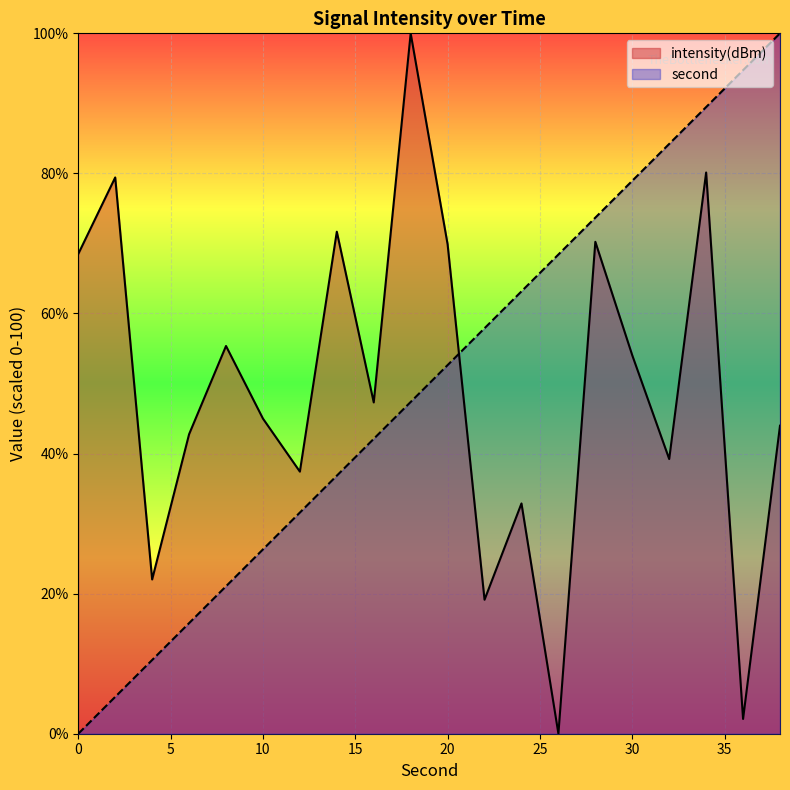

List the series in order of their peak value, highest first.

second, intensity(dBm)